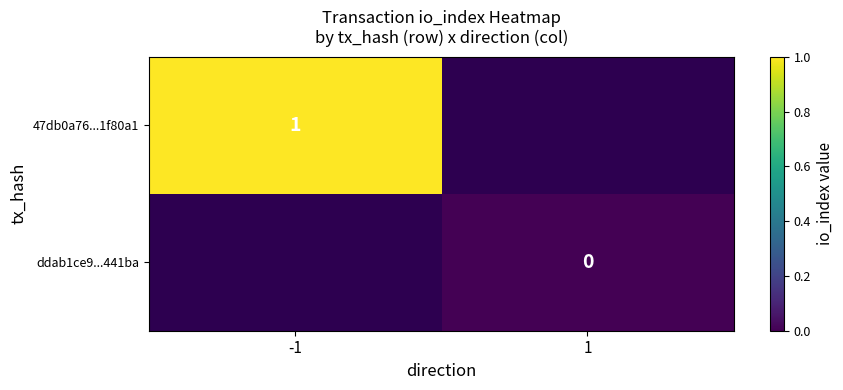

What is the greatest value displayed?

1.0